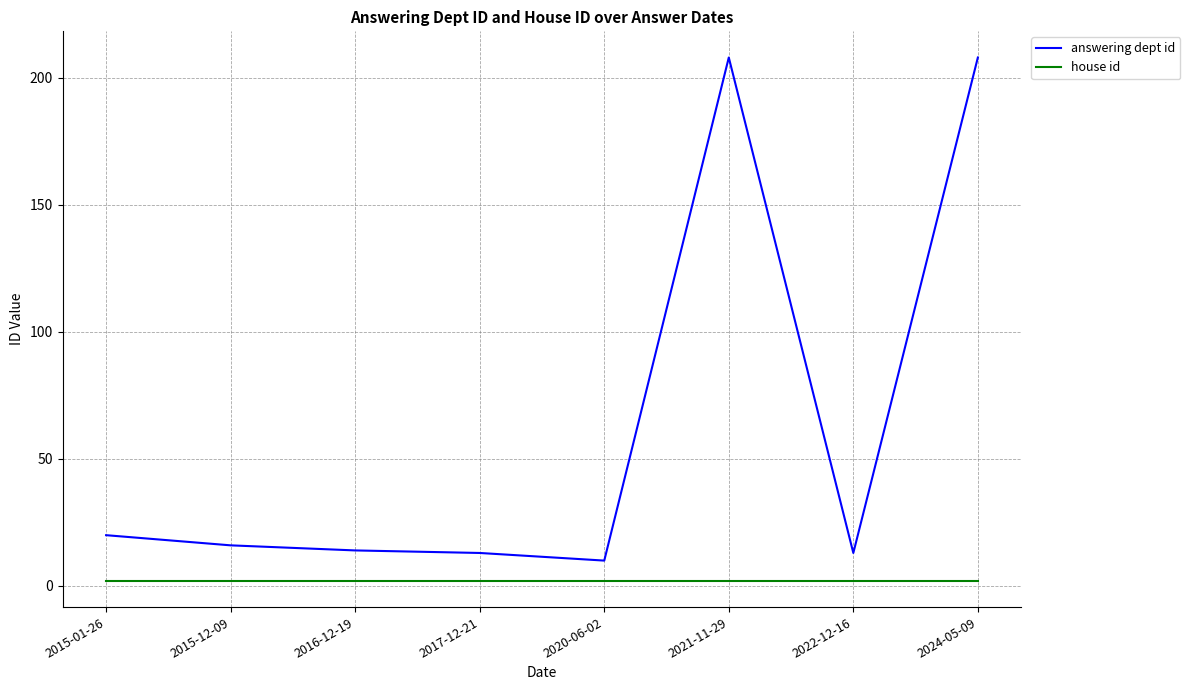

True or false: house id and answering dept id cross at least once.

False